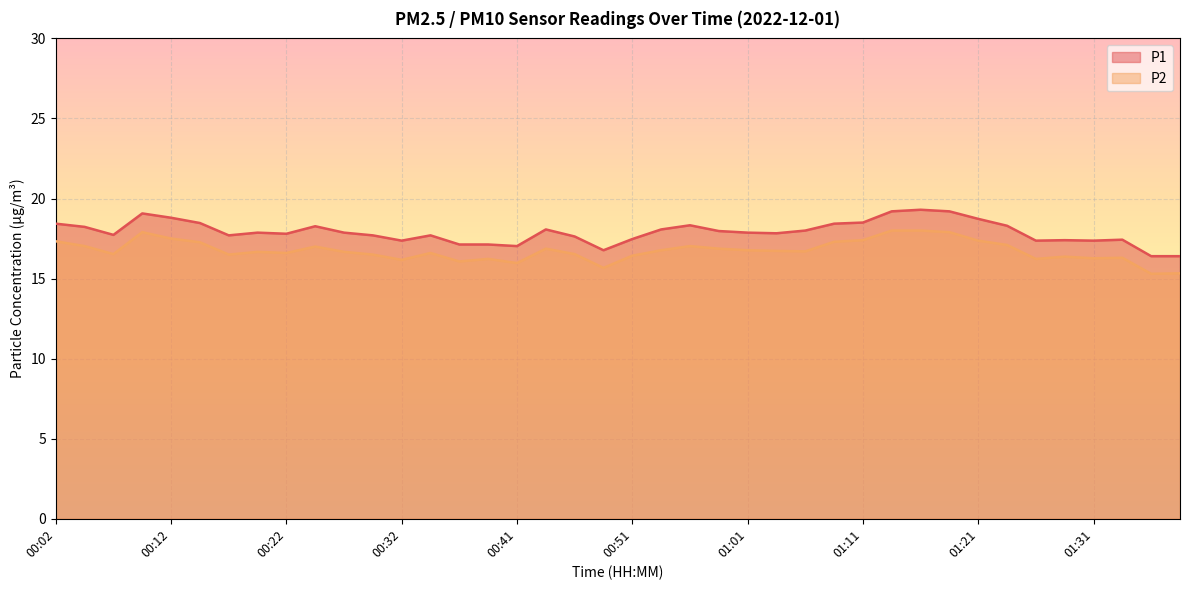

Reading right to left, extract all data points from this chart.

P1: 16.4	16.4	17.4	17.4	17.4	17.4	18.3	18.7	19.2	19.3	19.2	18.5	18.4	18.0	17.8	17.9	18.0	18.3	18.1	17.5	16.8	17.6	18.1	17.0	17.1	17.1	17.7	17.4	17.7	17.9	18.3	17.8	17.9	17.7	18.5	18.8	19.1	17.7	18.2	18.4
P2: 15.3	15.3	16.3	16.3	16.4	16.2	17.1	17.4	17.9	18.0	18.0	17.4	17.3	16.7	16.7	16.8	16.9	17.0	16.8	16.4	15.7	16.5	16.9	16.0	16.2	16.1	16.6	16.2	16.5	16.7	17.0	16.6	16.7	16.5	17.3	17.5	17.9	16.5	17.0	17.3